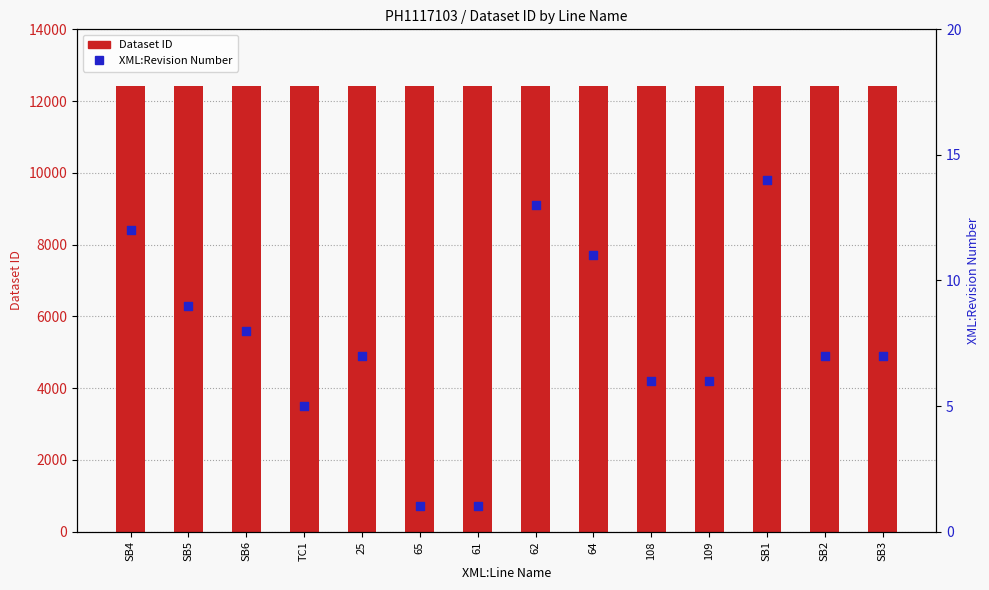

At which category is the sum across all series the highest?

SB1